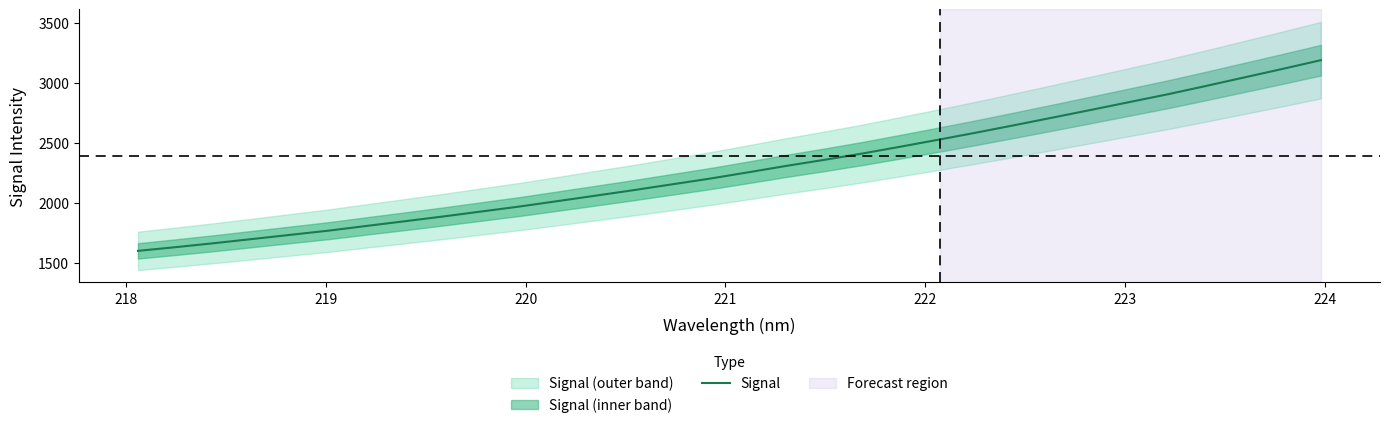

What is the highest value of the Signal series?

3191.4